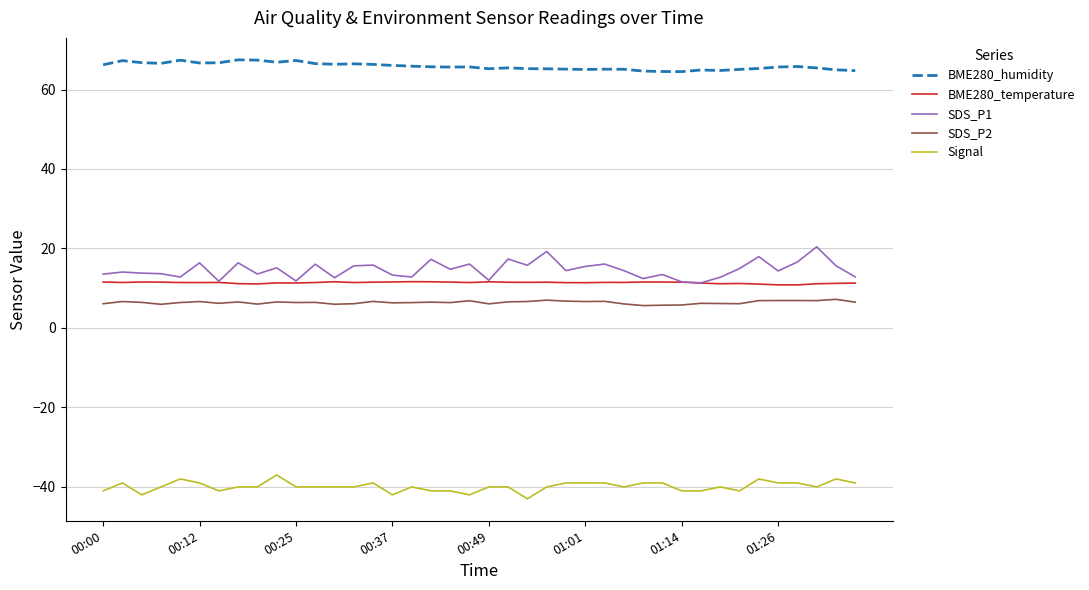

What is the sum of all BME280_humidity values?

2633.2